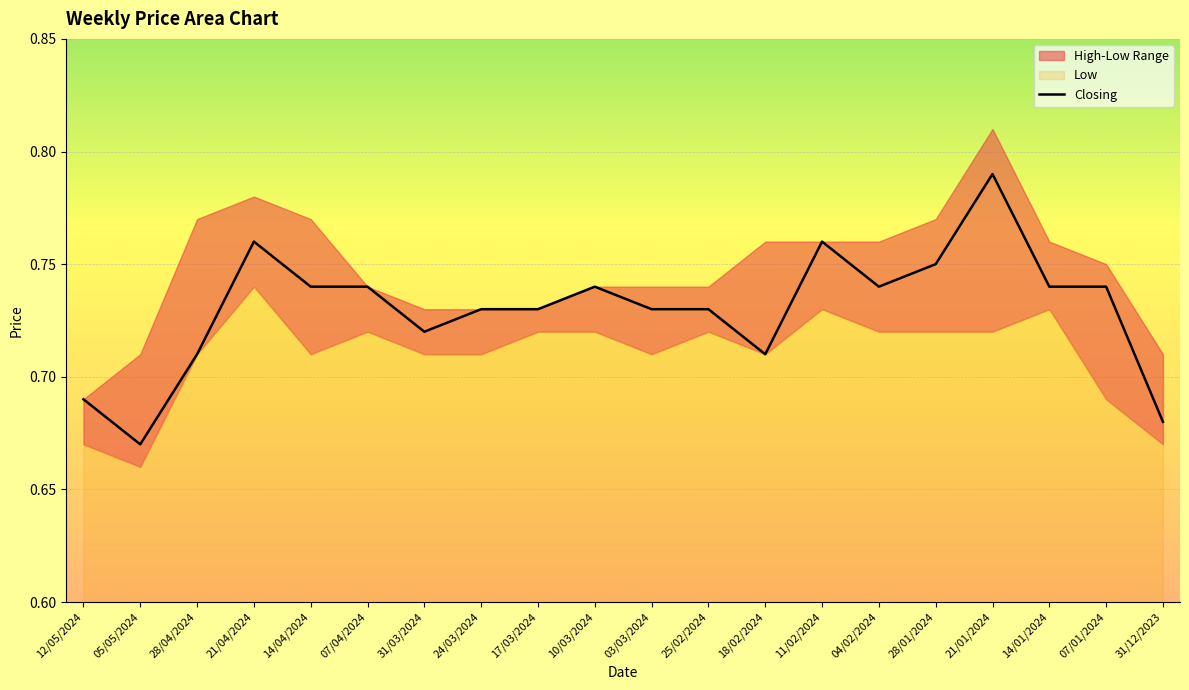

What is the difference between the second highest and minimum values?

0.1